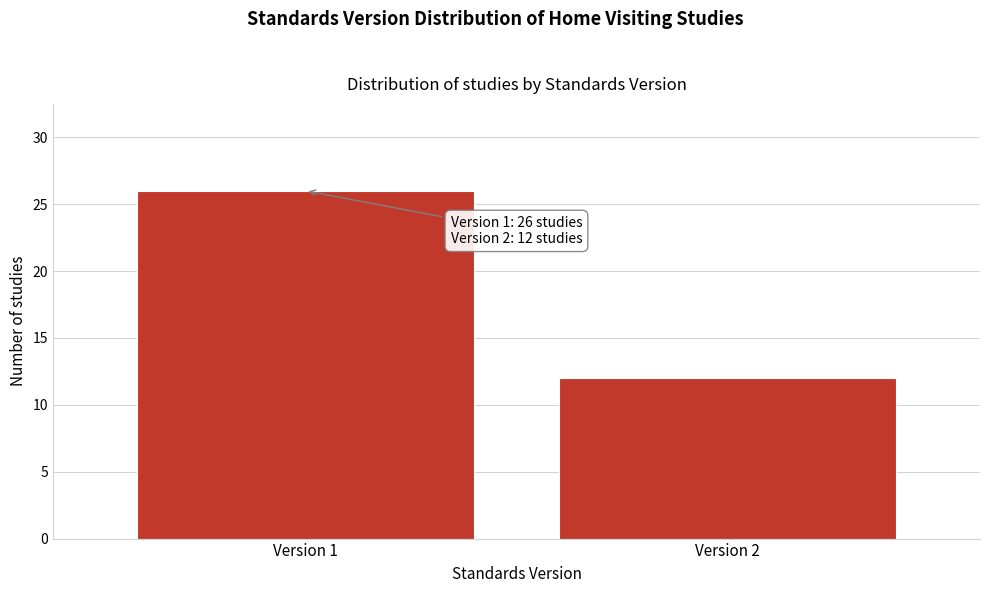

Reading left to right, transcribe all the data shown in this chart.

26	12